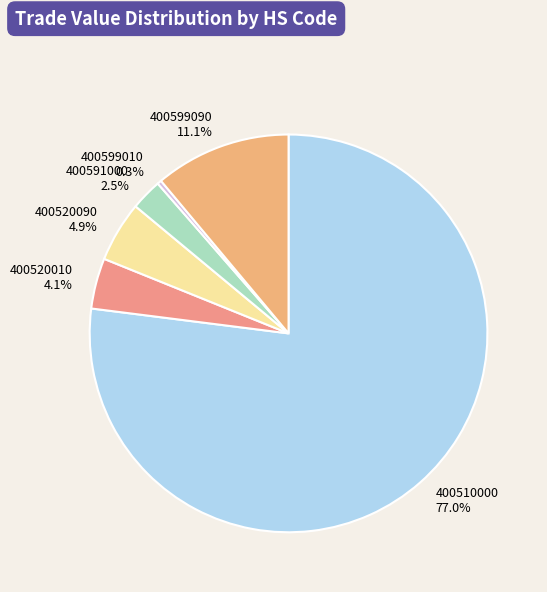

Count the number of slices in the pie.

6